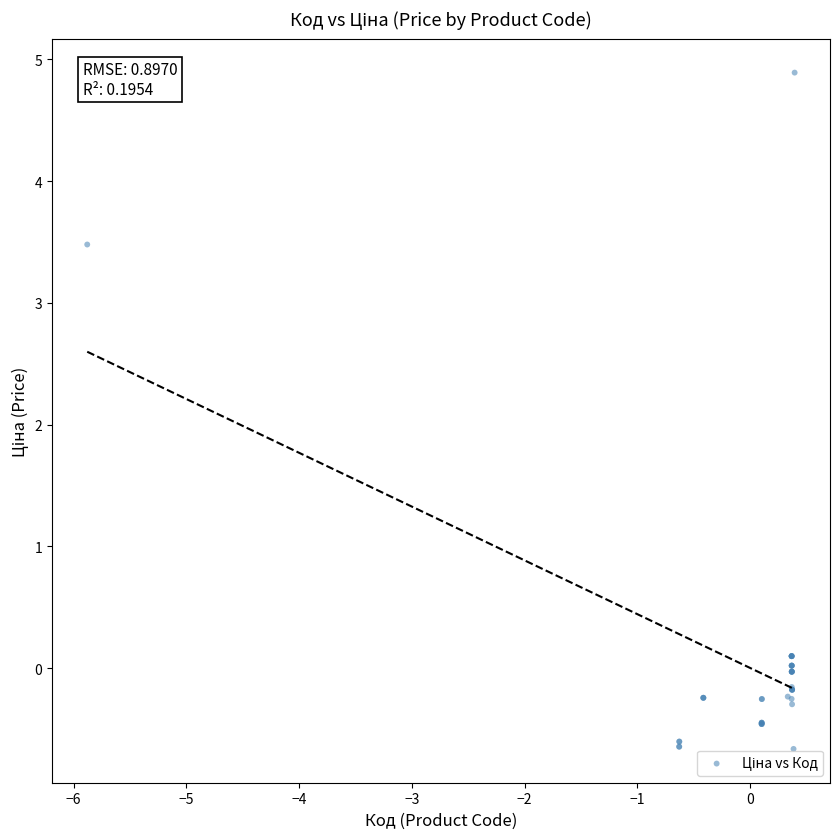

What Y value in the scatter plot is closest to 2?

3.5